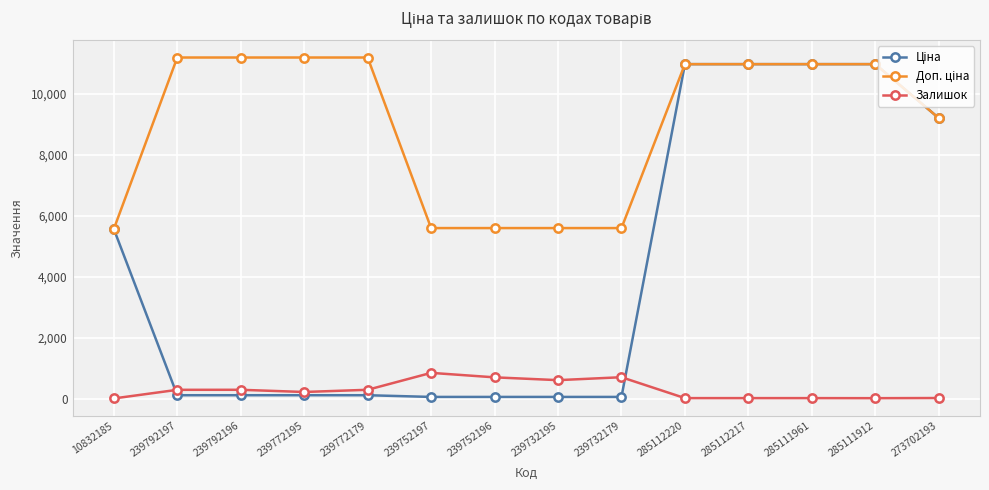

True or false: Залишок has more than 1 interior local peaks.

True